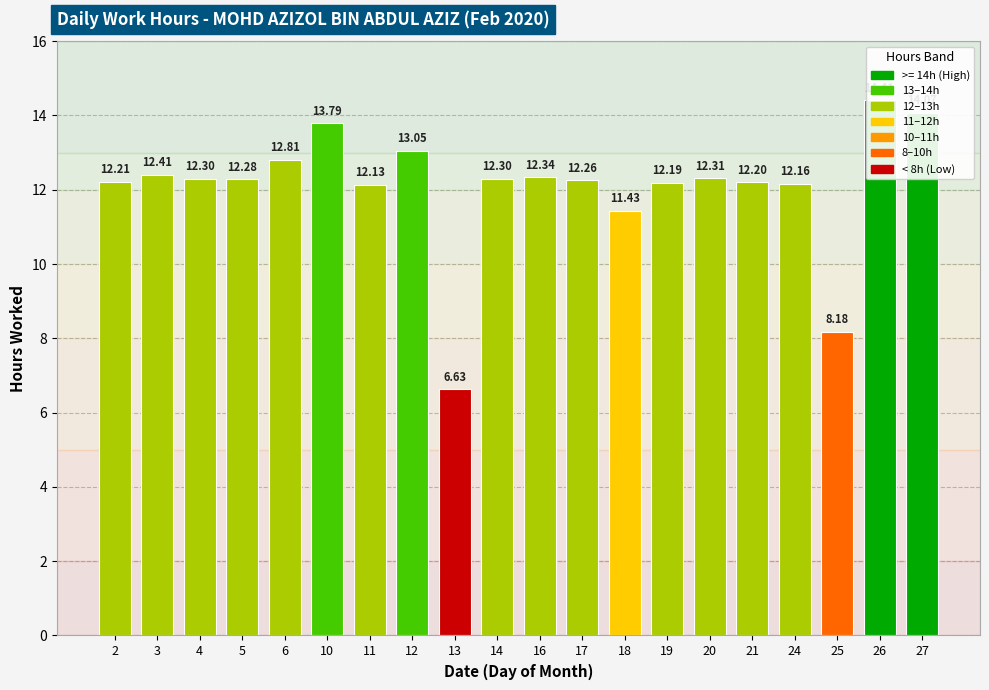

Reading left to right, list all the values displayed in this chart.

12.2	12.4	12.3	12.3	12.8	13.8	12.1	13.1	6.6	12.3	12.3	12.3	11.4	12.2	12.3	12.2	12.2	8.2	14.4	14.1